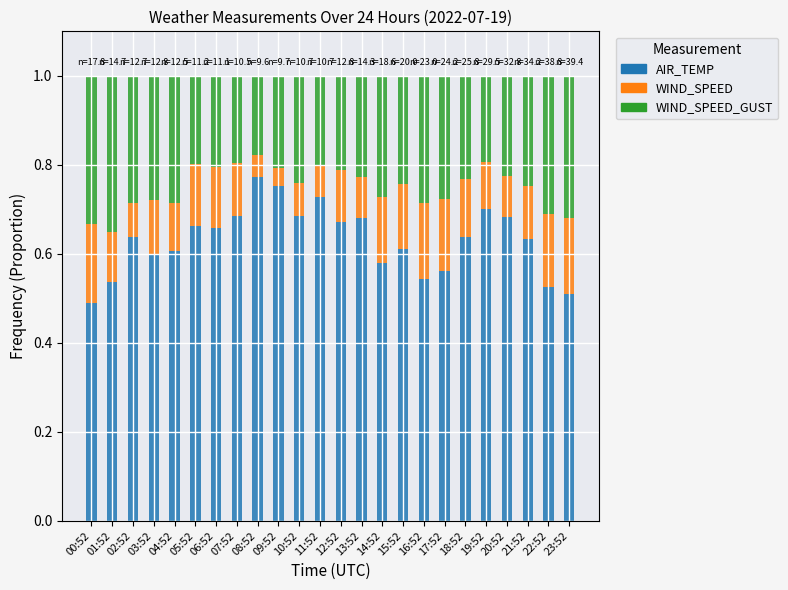

The AIR_TEMP series shows 1.1 at 06:52. True or false?

False